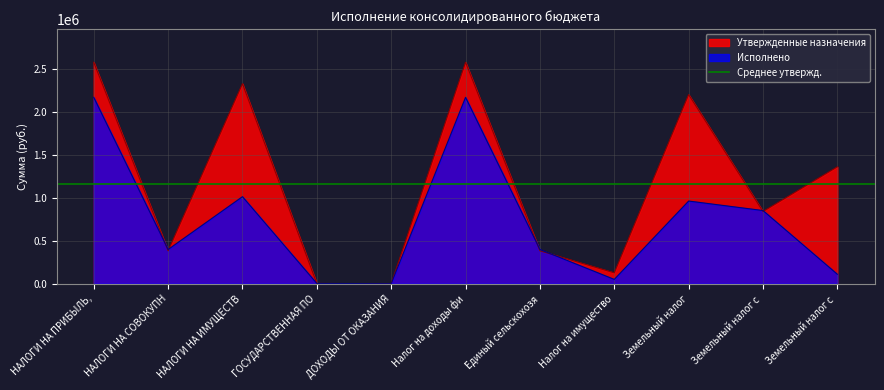

Reading left to right, list all the values displayed in this chart.

Утвержденные назначения: 2577200.0	383000.0	2327700.0	3500.0	0.0	2577200.0	383000.0	127000.0	2200700.0	840200.0	1360500.0
Исполнено: 2168907.3	398649.8	1013195.0	3520.0	898.1	2168907.3	398649.8	50769.8	962425.3	851883.6	110541.7